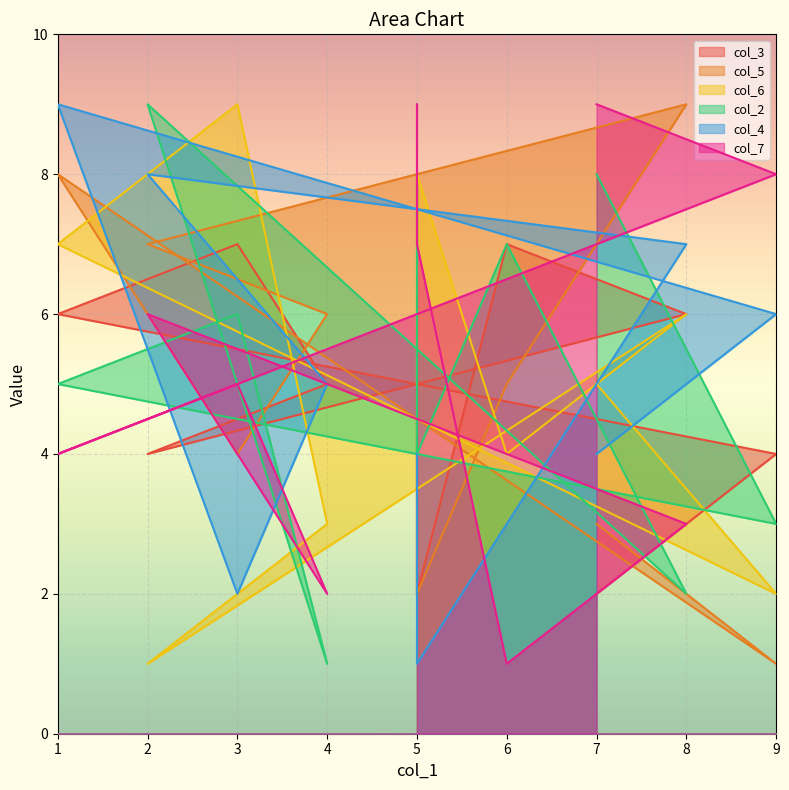

True or false: col_4 has a value of 8 at 2.

True